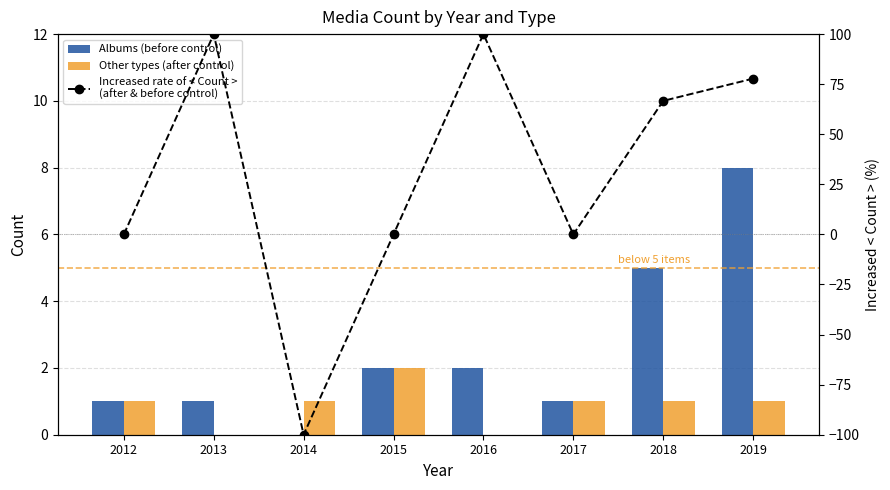

At which category is the sum across all series the highest?

2016